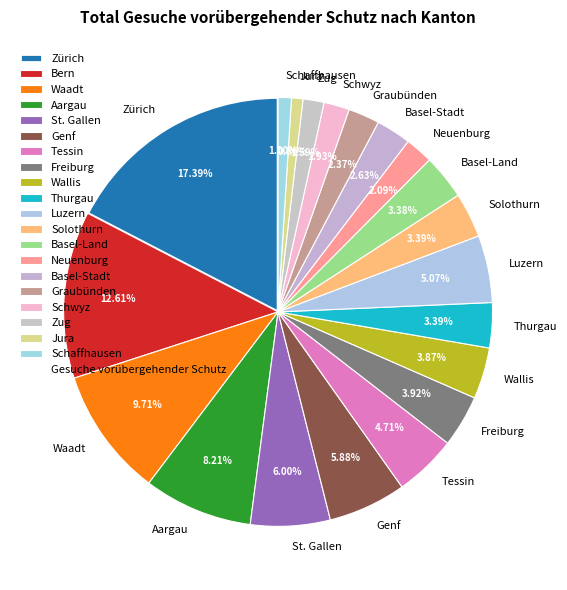

Approximately how many times larger is the value at Tessin compared to Zug?

3.0